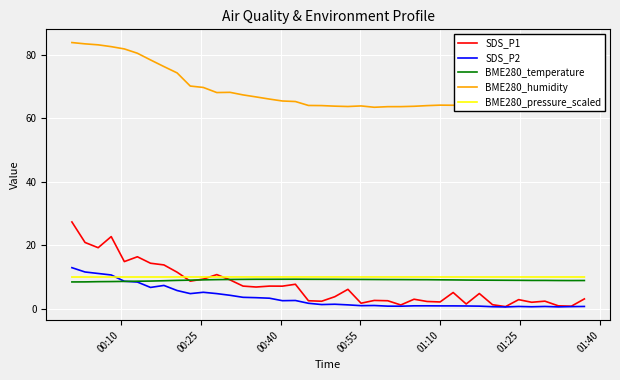

True or false: BME280_humidity and BME280_pressure_scaled cross at least once.

False